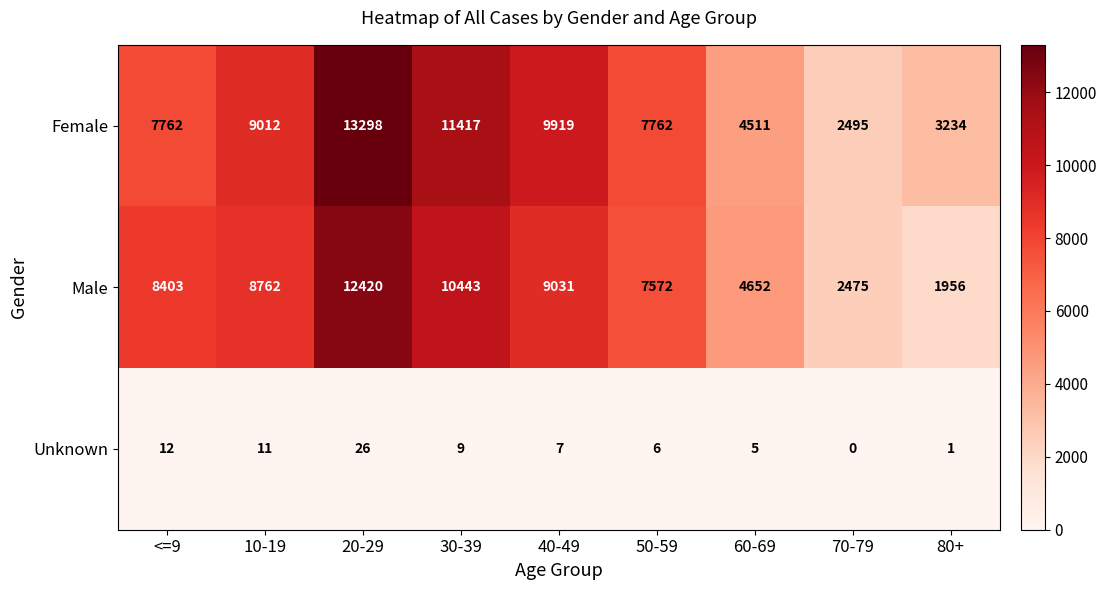

Which category has the lowest value in the Unknown series?

70-79